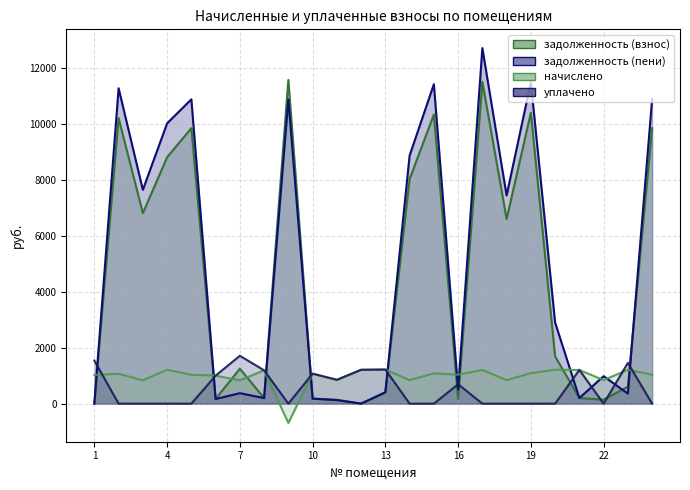

List the series in order of their peak value, lowest first.

начислено, уплачено, задолженность (взнос), задолженность (пени)